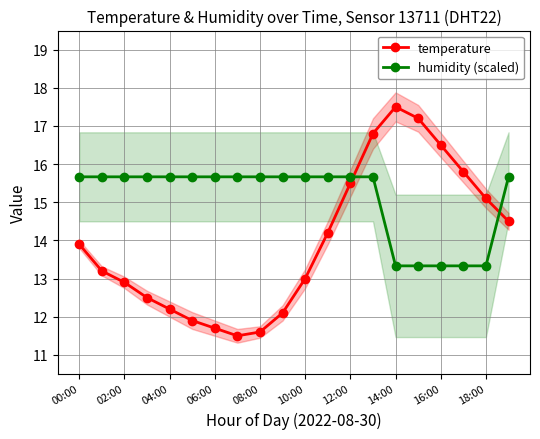

Reading right to left, transcribe all the data shown in this chart.

temperature: 14.5	15.1	15.8	16.5	17.2	17.5	16.8	15.5	14.2	13.0	12.1	11.6	11.5	11.7	11.9	12.2	12.5	12.9	13.2	13.9
humidity (scaled): 15.7	13.3	13.3	13.3	13.3	13.3	15.7	15.7	15.7	15.7	15.7	15.7	15.7	15.7	15.7	15.7	15.7	15.7	15.7	15.7